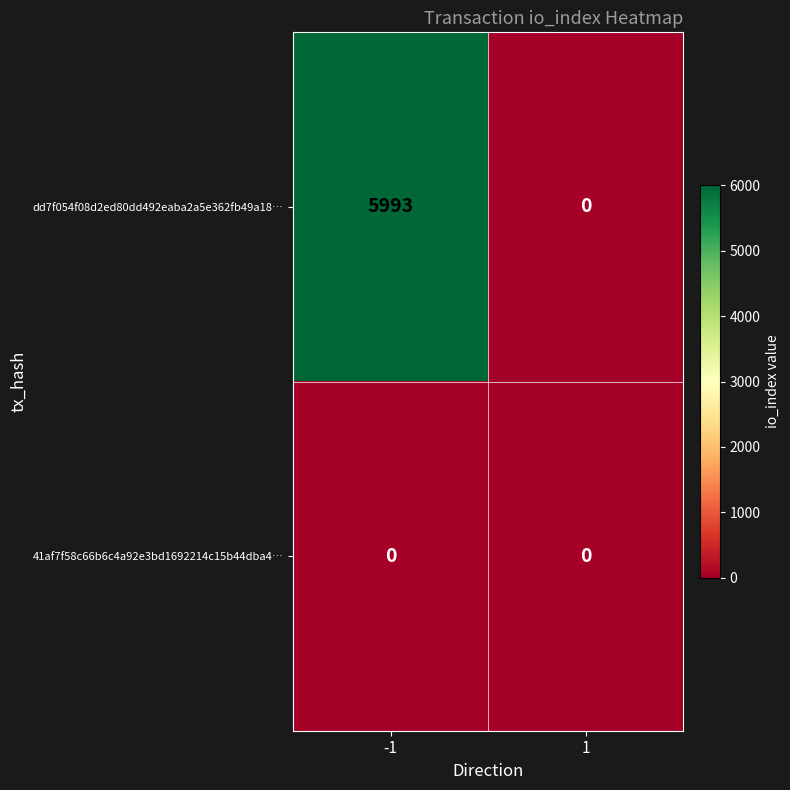

List the series in order of their peak value, lowest first.

41af7f58c66b6c4a92e3bd1692214c15b44dba4…, dd7f054f08d2ed80dd492eaba2a5e362fb49a18…